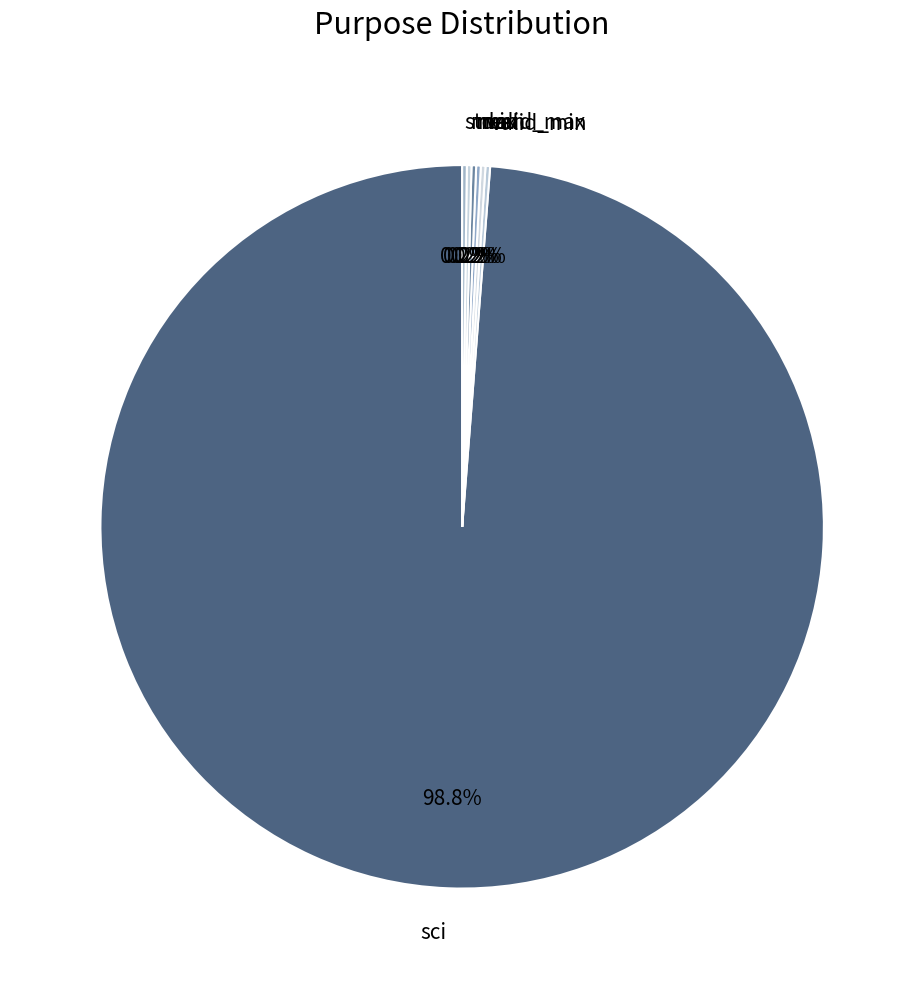

Which slice is the largest?

sci